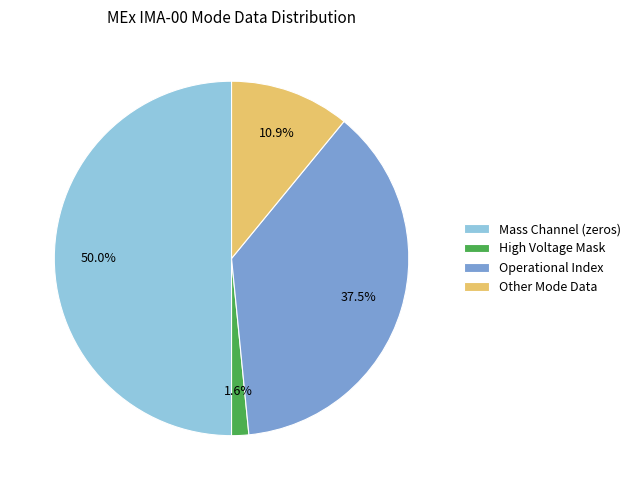

What is the largest slice in the pie chart?

Mass Channel (zeros)